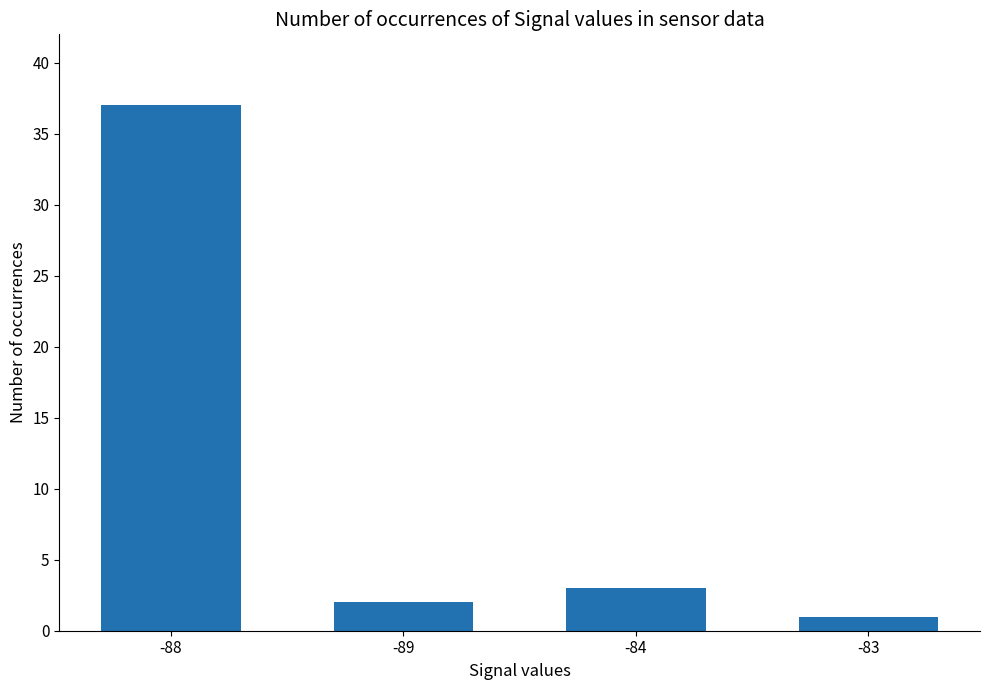

The value at -83 is 1. True or false?

True